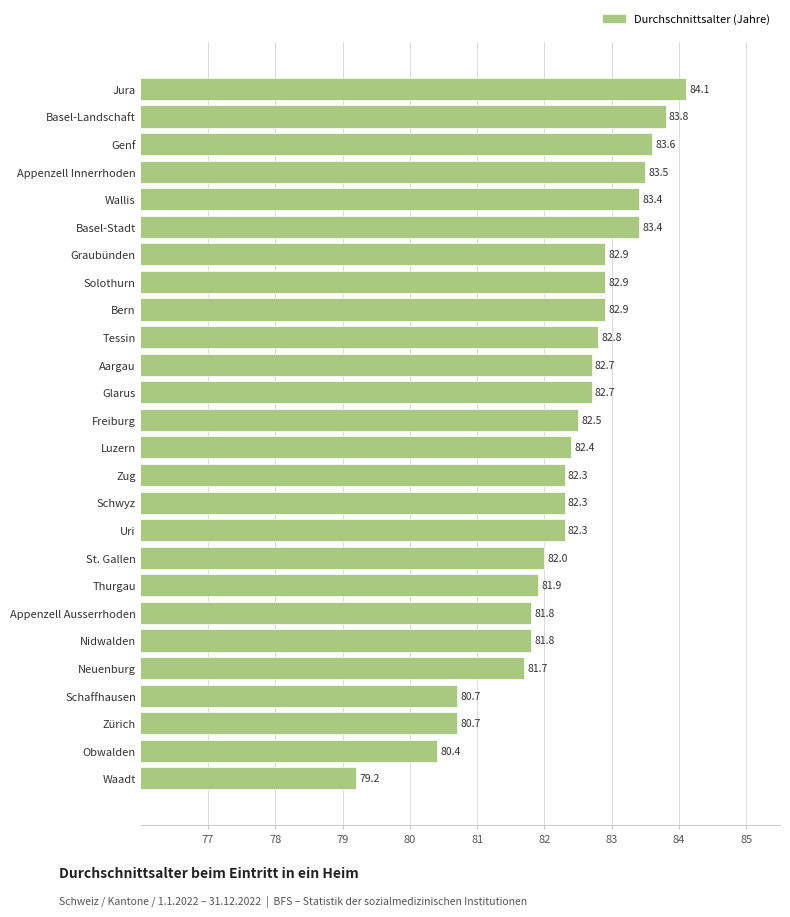

What is the approximate value at Freiburg?

82.5